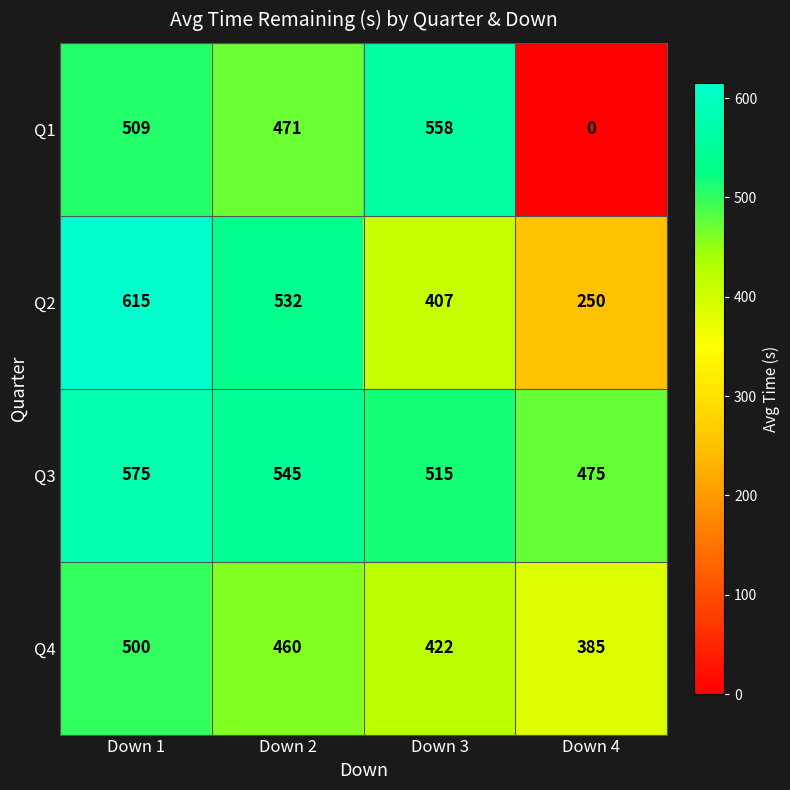

Reading left to right, what are all the values shown in this chart?

Q1: Down 1=509	Down 2=471	Down 3=558	Down 4=0
Q2: Down 1=615	Down 2=532	Down 3=407	Down 4=250
Q3: Down 1=575	Down 2=545	Down 3=515	Down 4=475
Q4: Down 1=500	Down 2=460	Down 3=422	Down 4=385